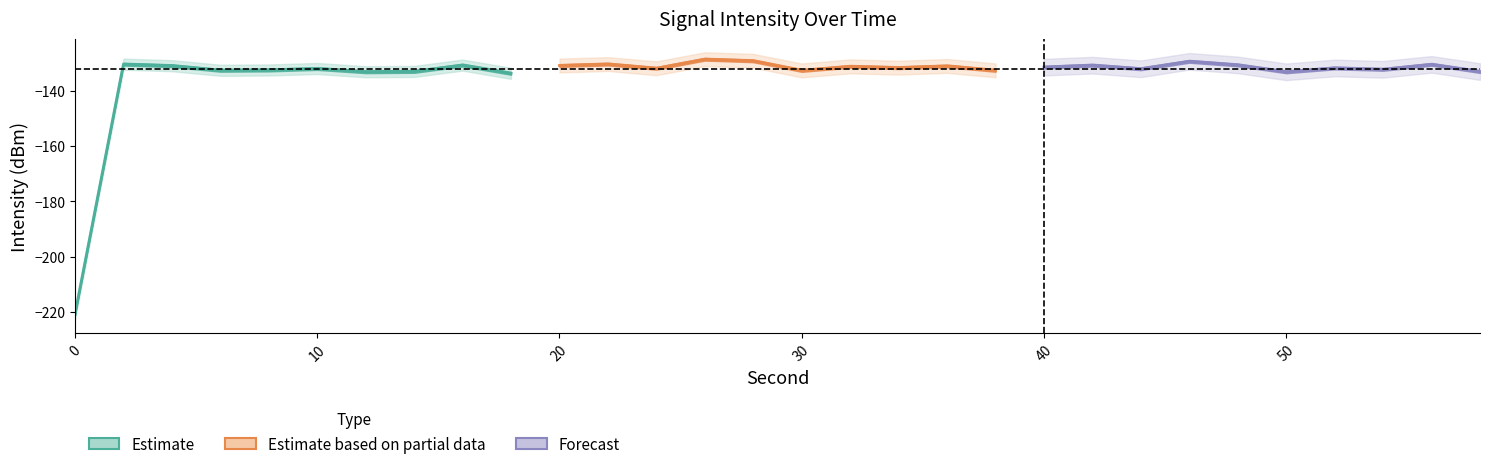

Is it true that Forecast equals -174.6 at 40?

False